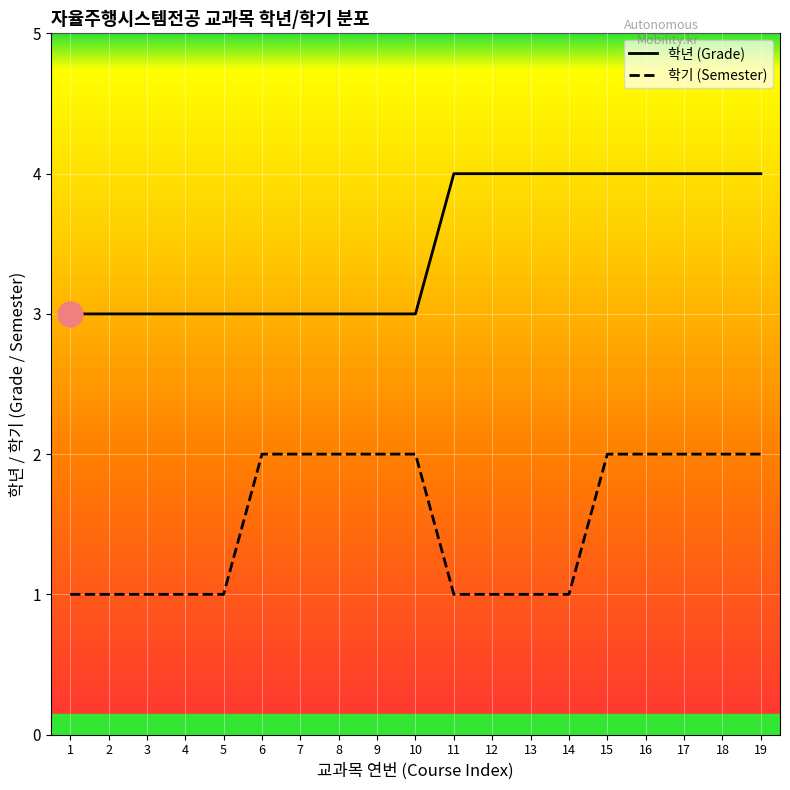

At which category is the sum across all series the highest?

15